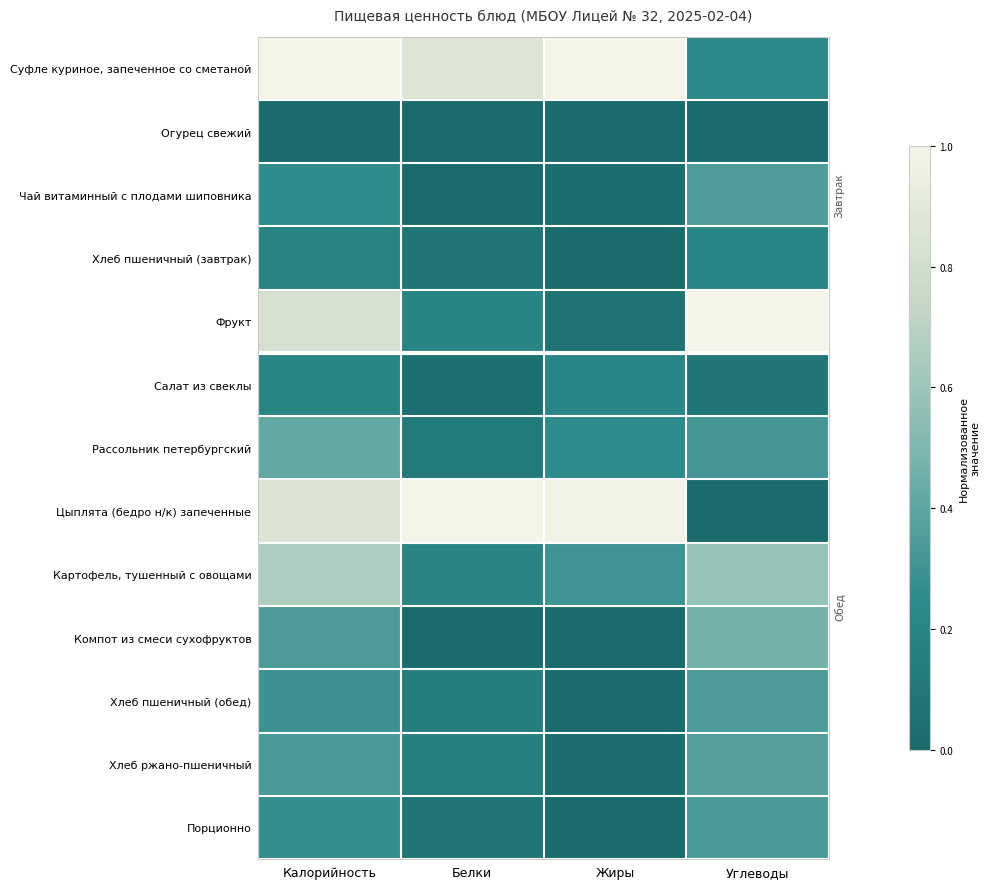

Between Жиры and Углеводы, which is larger?

Жиры